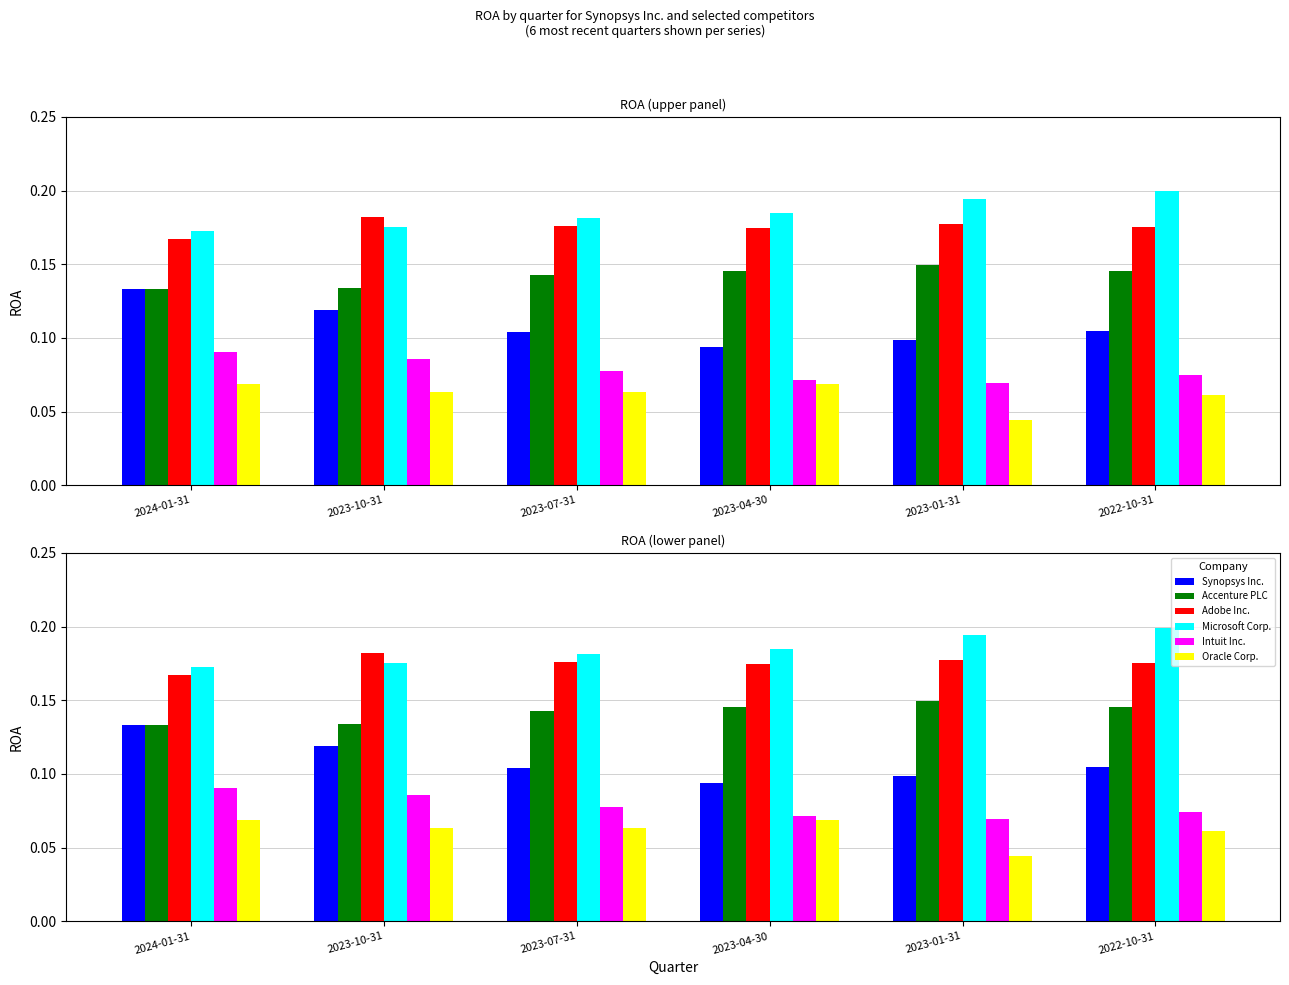

What is the spread (max minus min) of values at 2024-01-31?

0.1